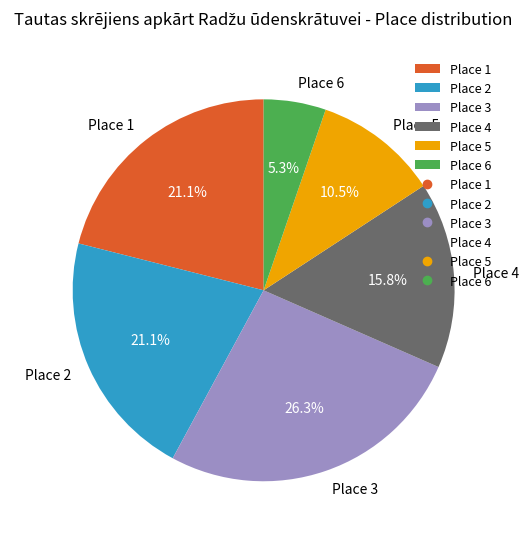

What percentage is the Place 6 slice, to the nearest percent?

5%